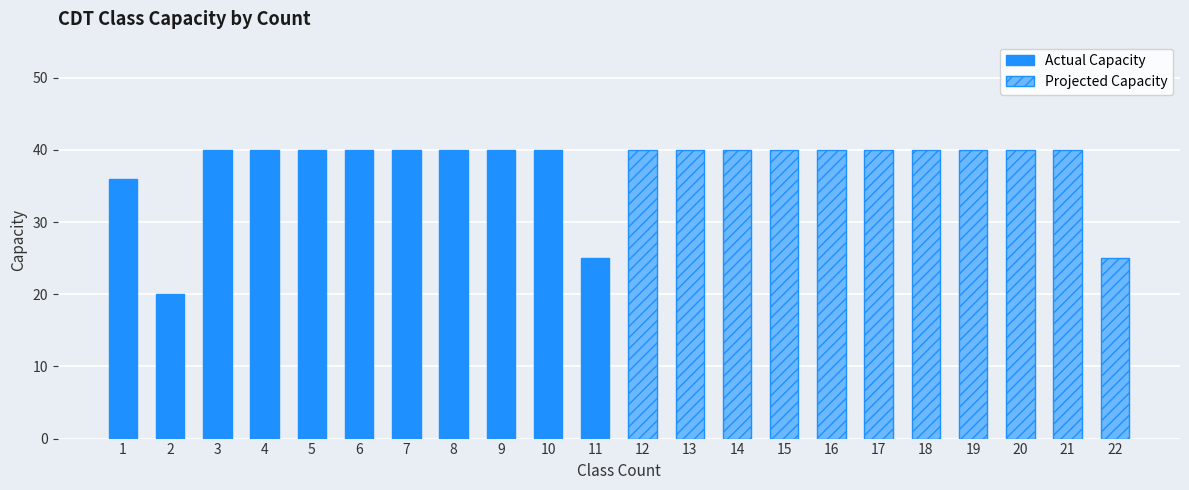

What is the value of the Actual Capacity bar at the 11th from the left?

25